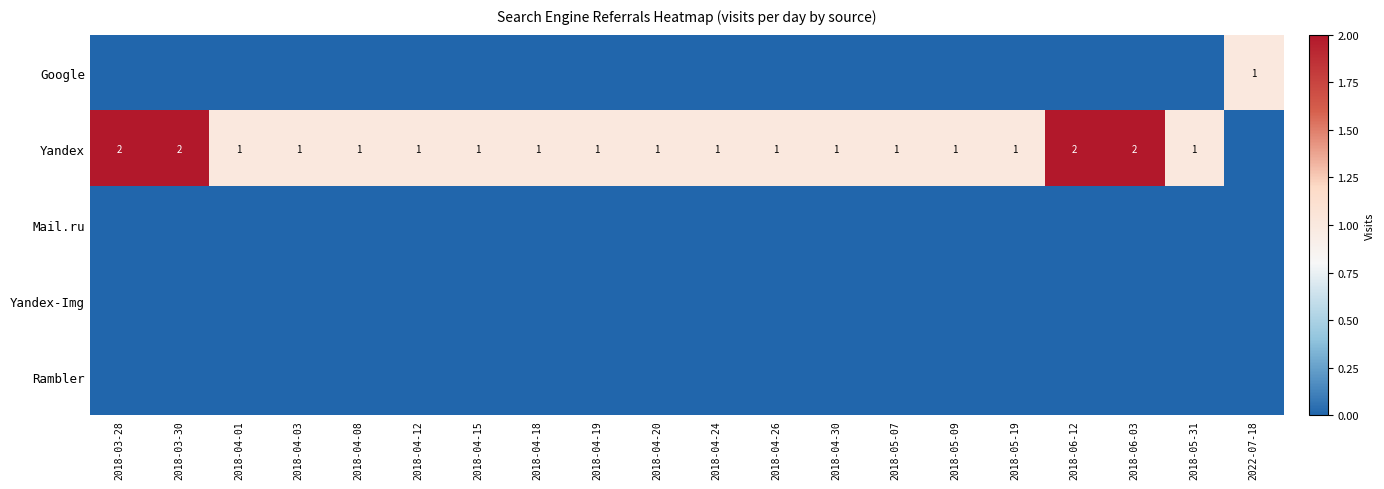

The value of Google at 2022-07-18 is 1. True or false?

True